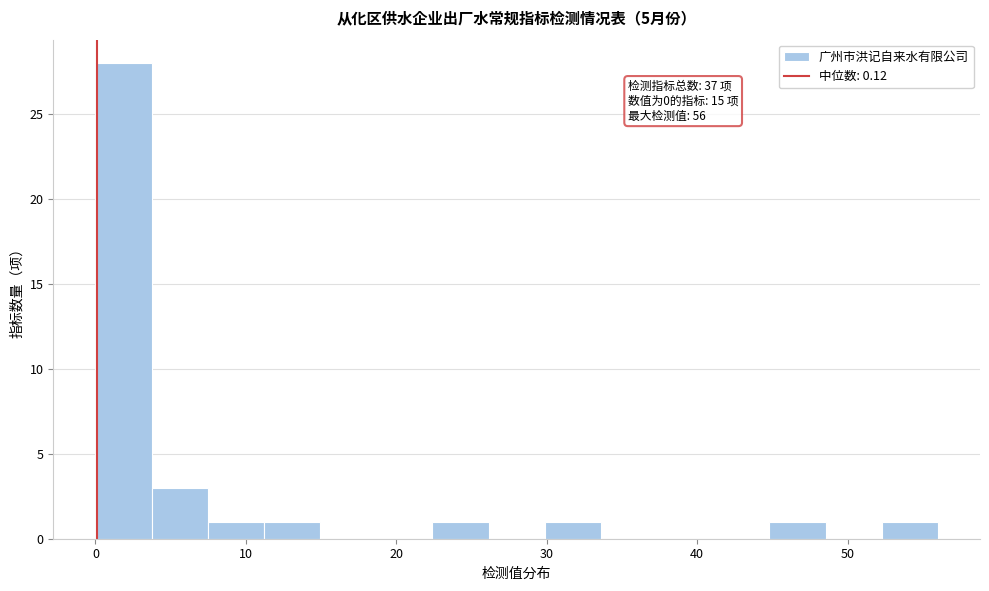

Around what value on the x-axis is the tallest bar? Give the approximate position of its centre, as read against the axis.

2